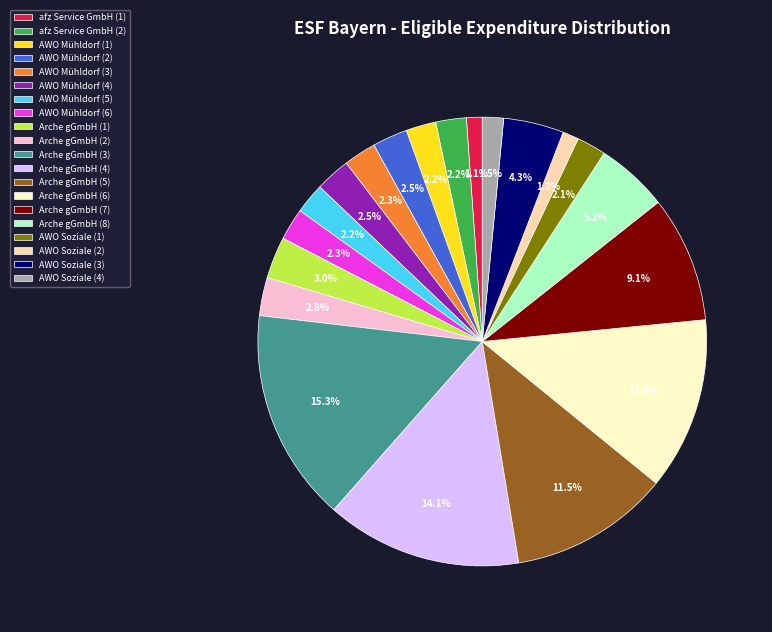

Count the number of slices in the pie.

20